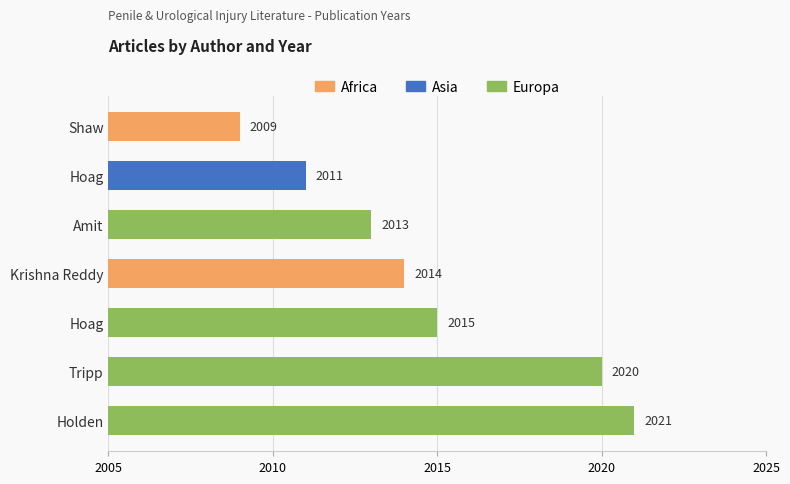

Are the bars horizontal?

Yes